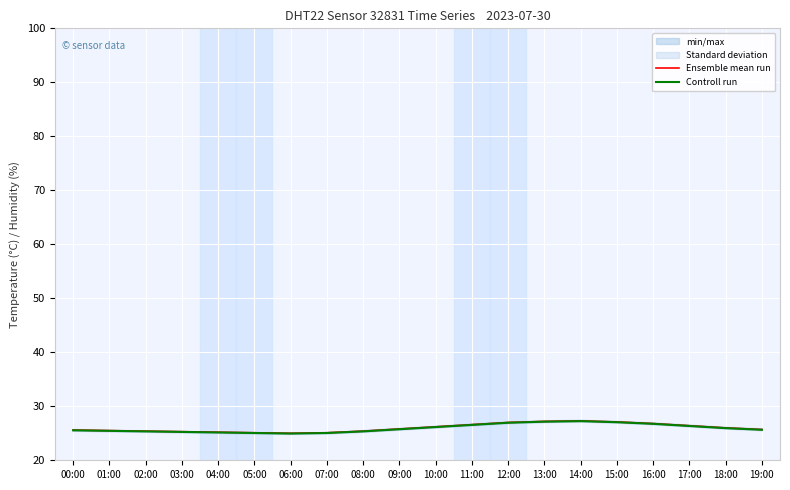

Reading right to left, list all the values displayed in this chart.

Ensemble mean run: 25.7	26.0	26.4	26.8	27.1	27.3	27.2	27.0	26.6	26.2	25.8	25.4	25.1	25.0	25.1	25.2	25.3	25.4	25.5	25.6
Controll run: 25.6	25.9	26.3	26.8	27.1	27.2	27.1	26.9	26.6	26.1	25.8	25.3	25.1	24.9	25.1	25.1	25.2	25.3	25.4	25.6